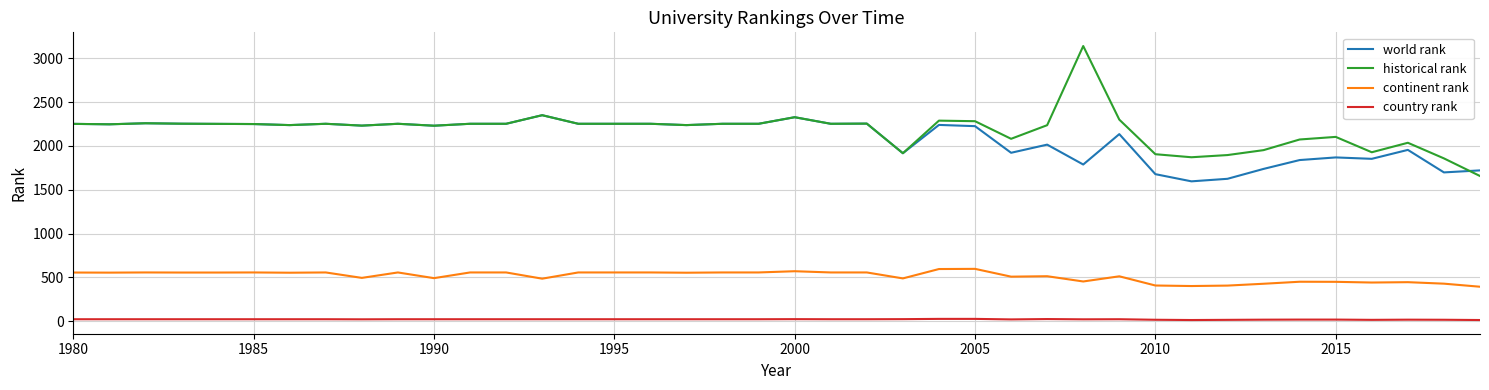

What are all the series names shown in the legend?

world rank, historical rank, continent rank, country rank